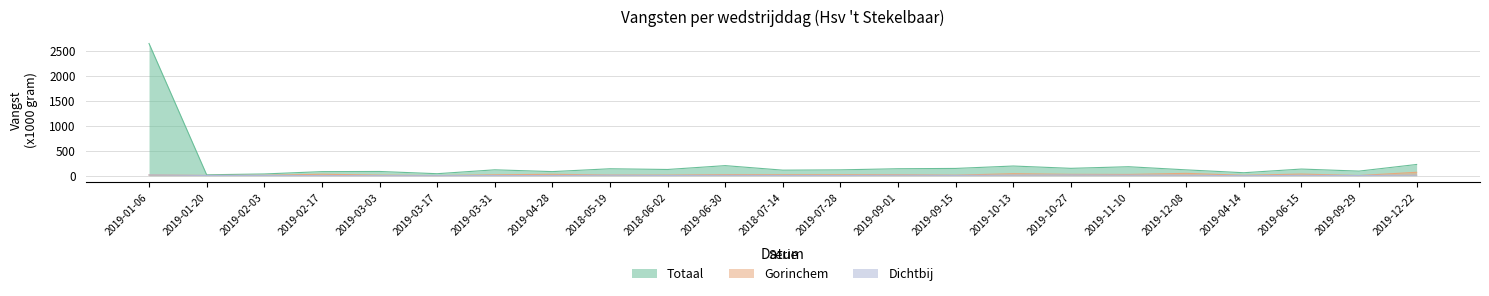

What is the label of the 9th point from the right?

2019-09-15